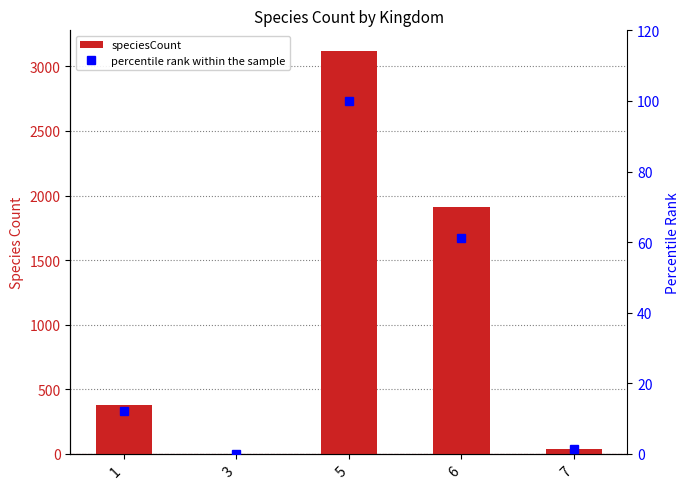

Count the number of data series in this chart.

2